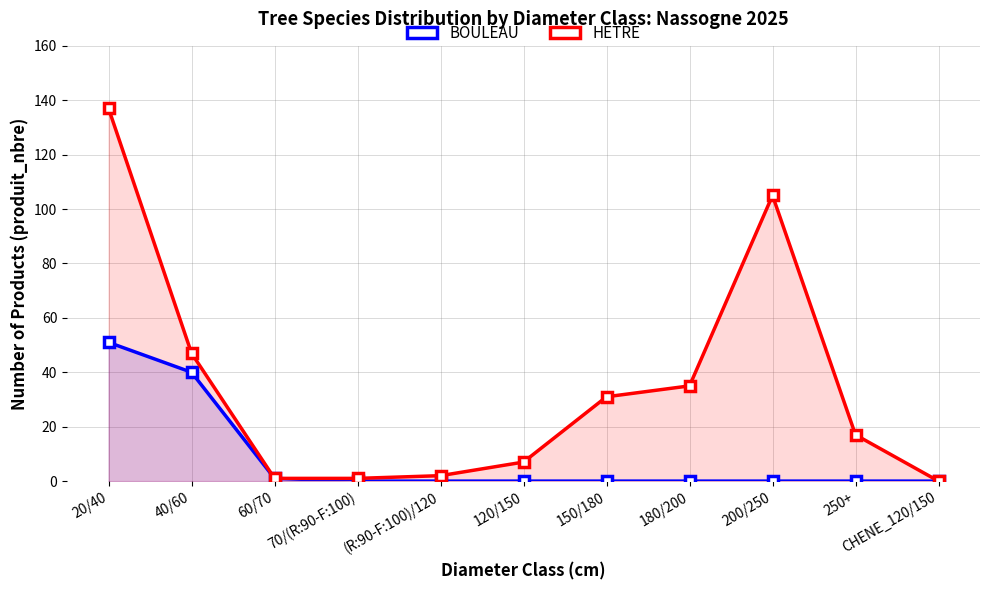

Reading left to right, extract all data points from this chart.

BOULEAU: 51	40	1	0	0	0	0	0	0	0	0
HETRE: 137	47	1	1	2	7	31	35	105	17	0